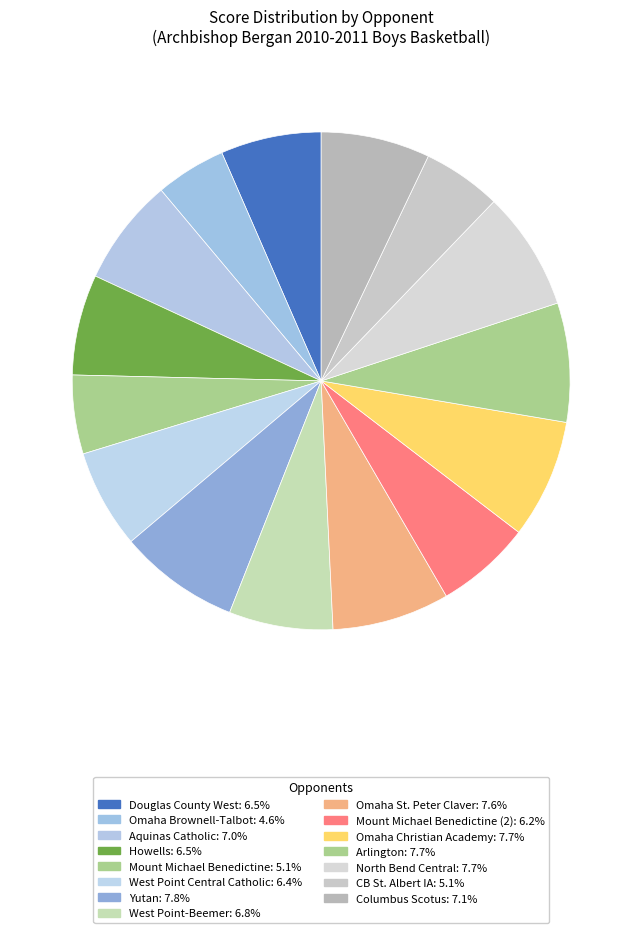

What is the largest slice in the pie chart?

Yutan